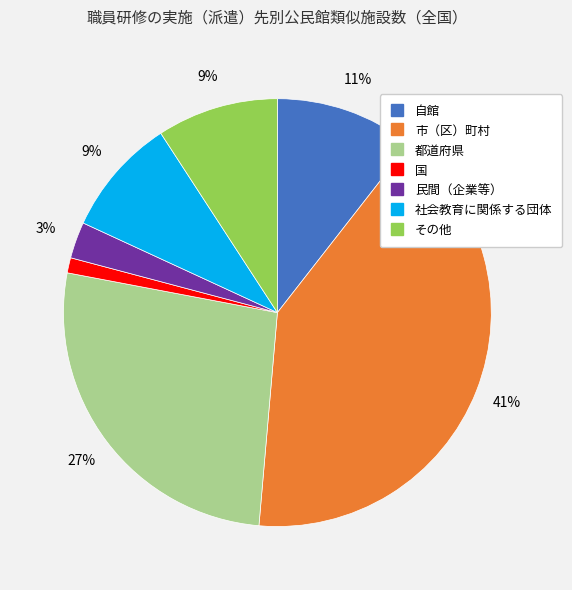

Which has a higher value, 自館 or 社会教育に関係する団体?

自館